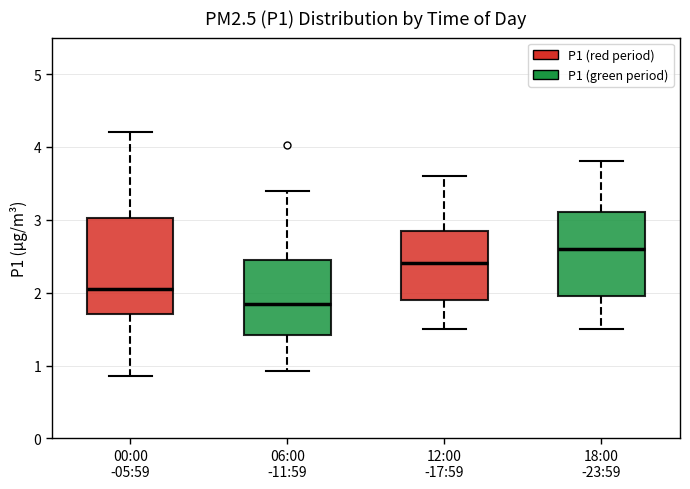

Reading left to right, transcribe this box plot: for each box, give where its median line is, the range the box spans, and where its two whiskers end, as read against the y-axis. The values are not printed on the chart, so give them approximately, as read against the axis.

00:00 -05:59: median 2.1, box 1.7 to 3.0, whiskers 0.9 to 4.2
06:00 -11:59: median 1.9, box 1.4 to 2.5, whiskers 0.9 to 3.4
12:00 -17:59: median 2.4, box 1.9 to 2.9, whiskers 1.5 to 3.6
18:00 -23:59: median 2.6, box 2.0 to 3.1, whiskers 1.5 to 3.8